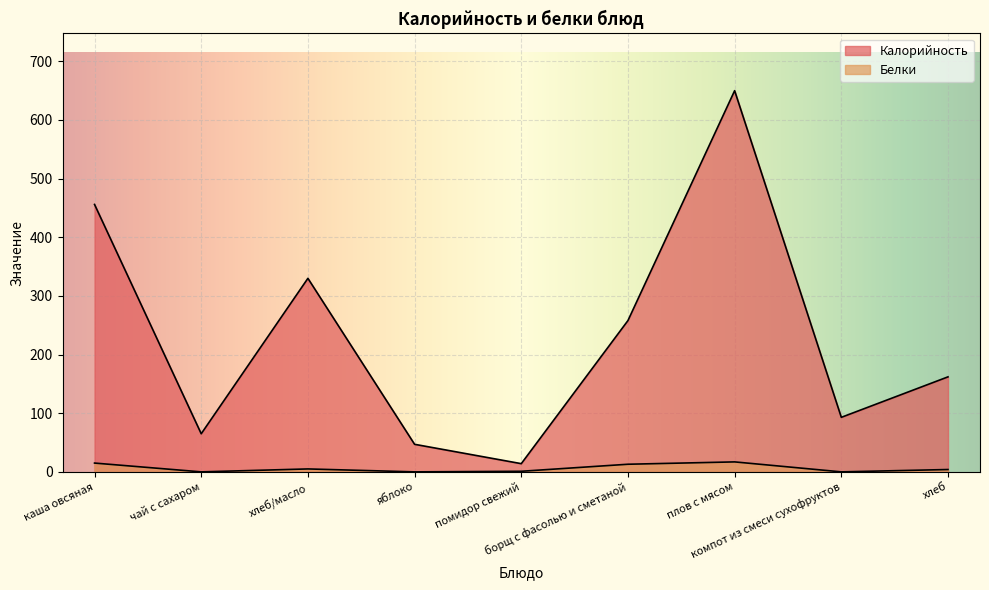

What is the sum of all Калорийность values?

2075